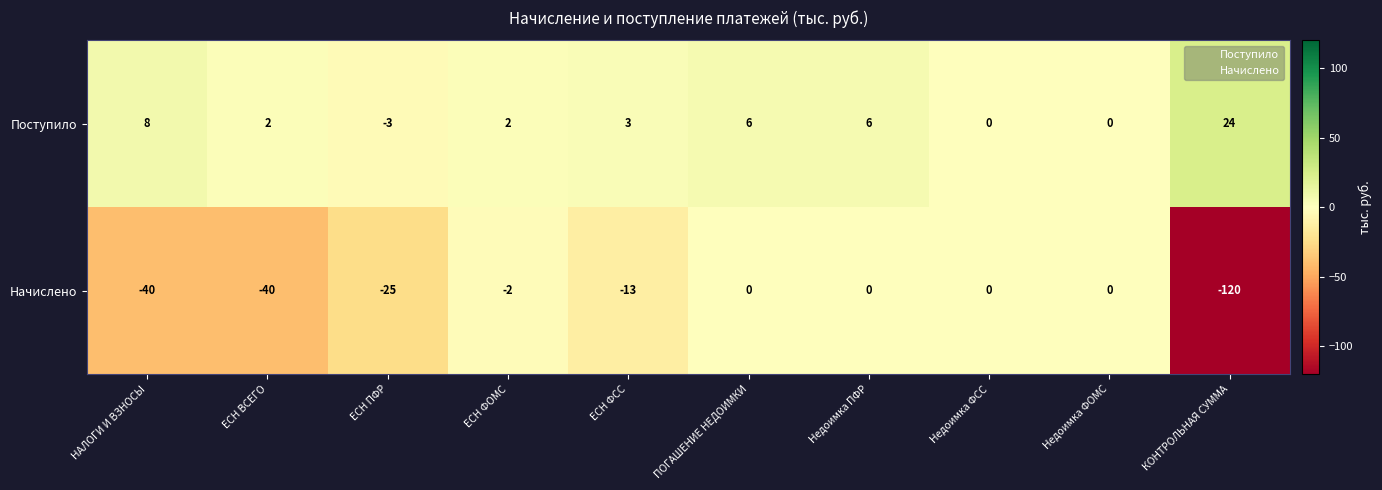

Is it true that Начислено equals -60 at НАЛОГИ И ВЗНОСЫ?

False